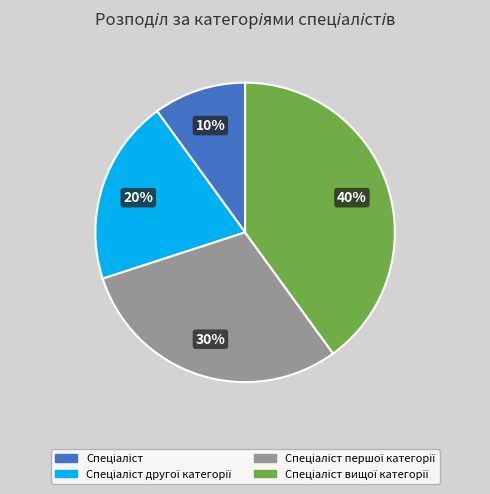

Does any single category account for the majority?

No